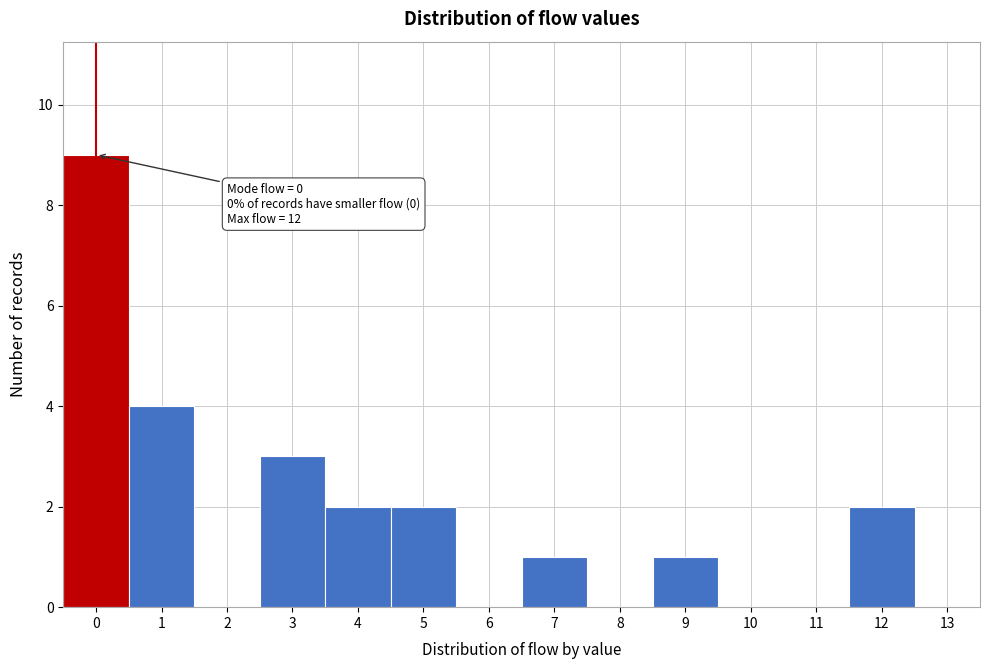

Which range on the x-axis has the tallest bar?

-0.5 to 0.5